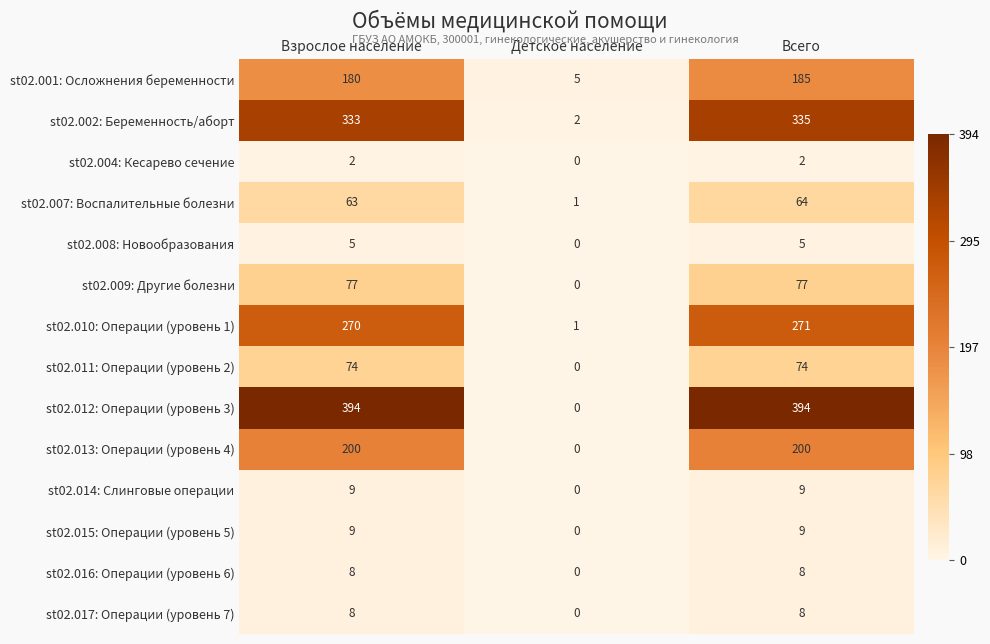

Is it true that st02.014: Слинговые операции equals 5 at Всего?

False